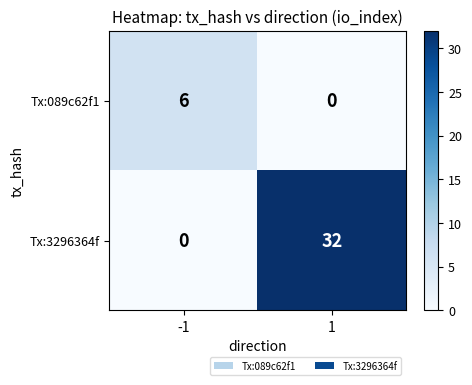

Which series changed the most between -1 and 1?

Tx:3296364f